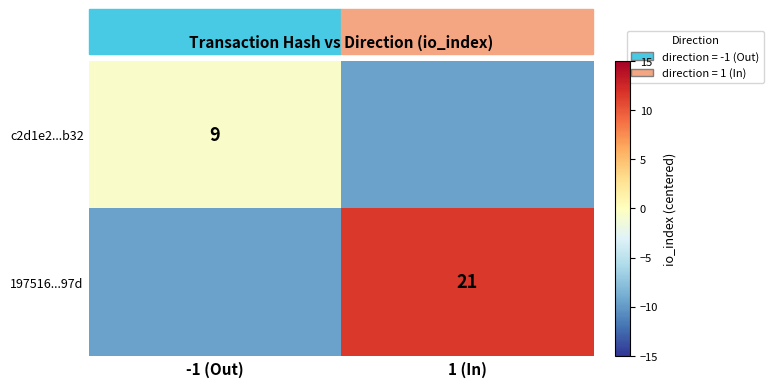

Is it true that c2d1e2...b32 equals 9.0 at -1 (Out)?

True